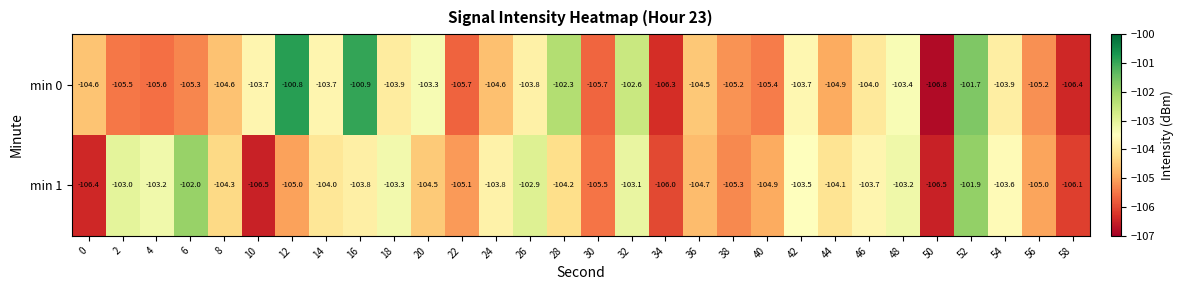

At which category is the sum across all series the highest?

52